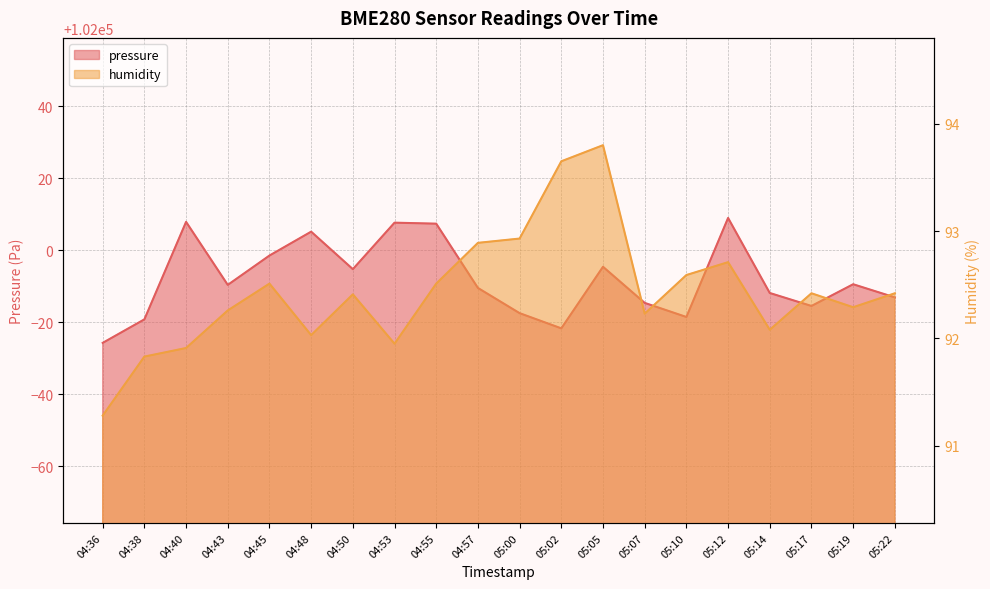

How many data points in humidity are less than 92?

4